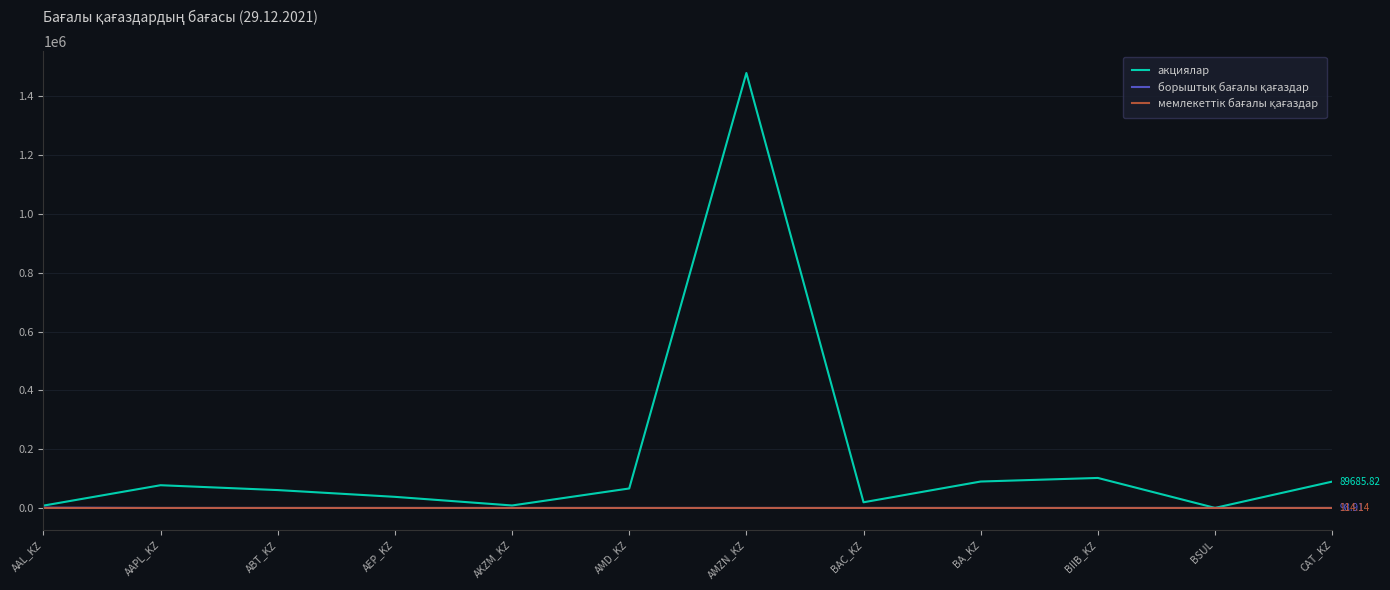

Which series has the largest range (max minus min)?

акциялар